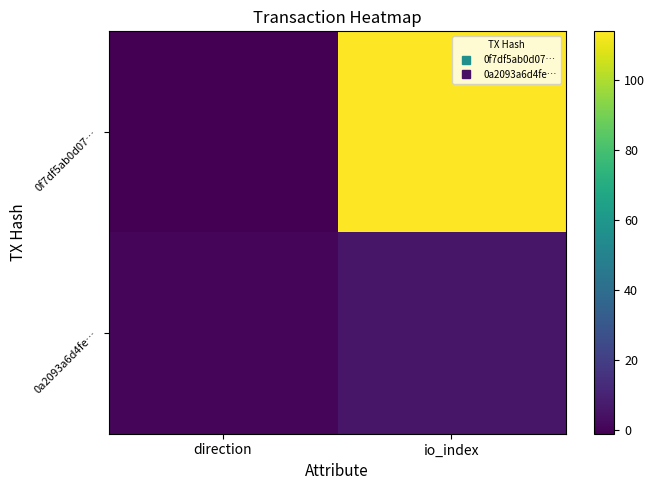

Which series has the widest spread of values?

0f7df5ab0d07…